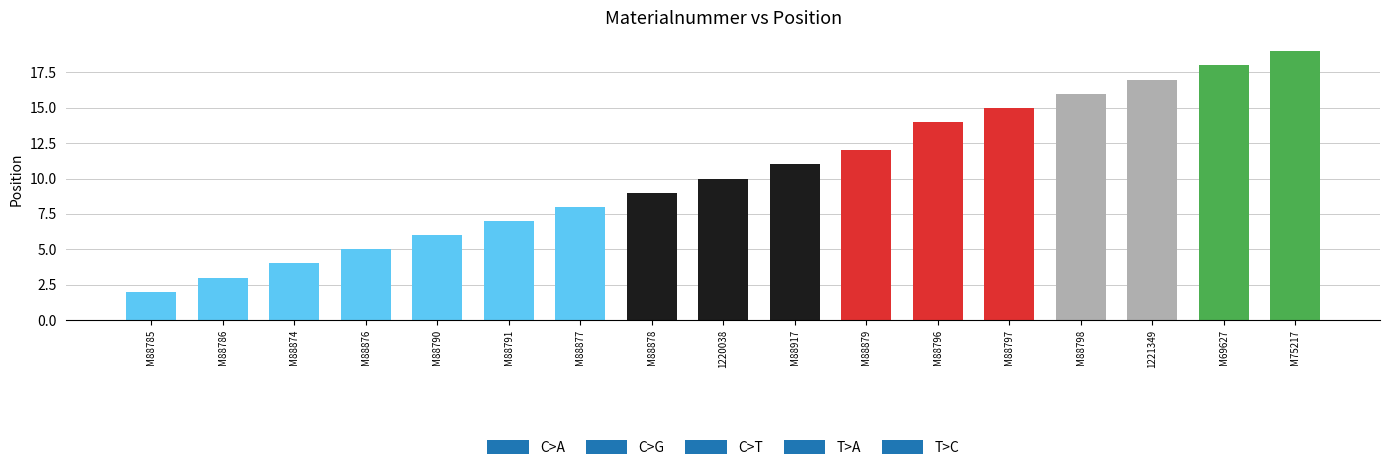

What is the greatest value displayed?

19